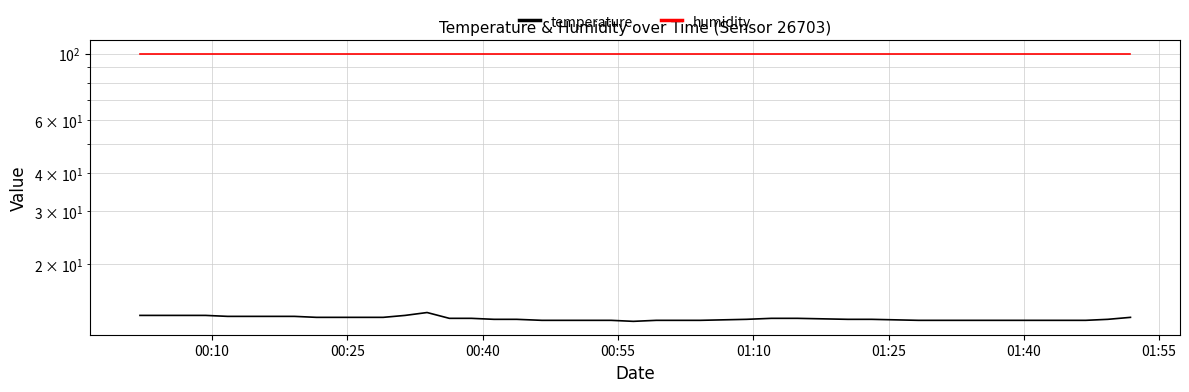

Reading left to right, what are all the values shown in this chart?

temperature: 13.5	13.5	13.5	13.5	13.4	13.4	13.4	13.4	13.3	13.3	13.3	13.3	13.5	13.8	13.2	13.2	13.1	13.1	13.0	13.0	13.0	12.9	13.0	13.0	13.0	13.1	13.2	13.2	13.1	13.1	13.0	13.0	13.0	13.0	13.0	13.0	13.0	13.0	13.1	13.3
humidity: 99.9	99.9	99.9	99.9	99.9	99.9	99.9	99.9	99.9	99.9	99.9	99.9	99.9	99.9	99.9	99.9	99.9	99.9	99.9	99.9	99.9	99.9	99.9	99.9	99.9	99.9	99.9	99.9	99.9	99.9	99.9	99.9	99.9	99.9	99.9	99.9	99.9	99.9	99.9	99.9